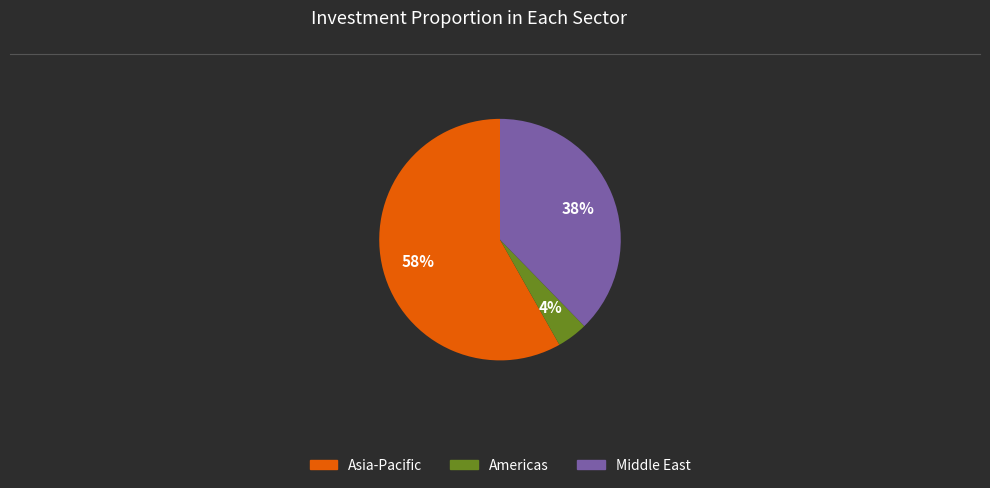

Is there any slice that represents more than half of the pie?

Yes